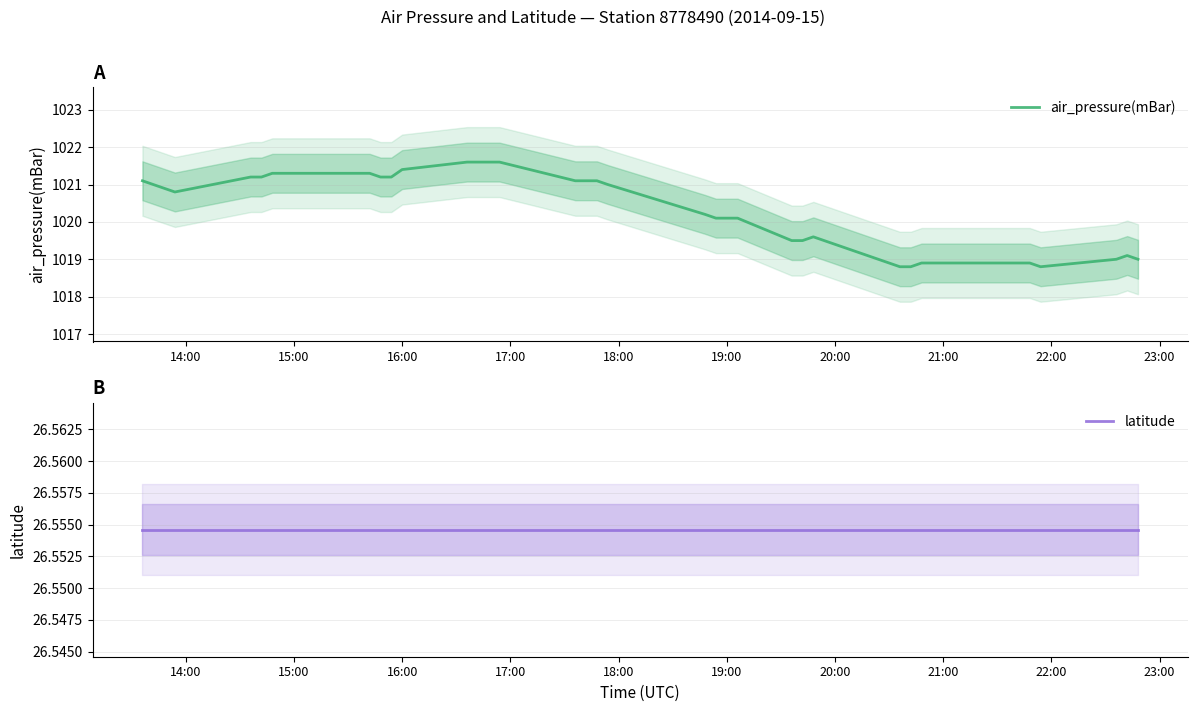

What is the minimum value for air_pressure(mBar)?

1018.8